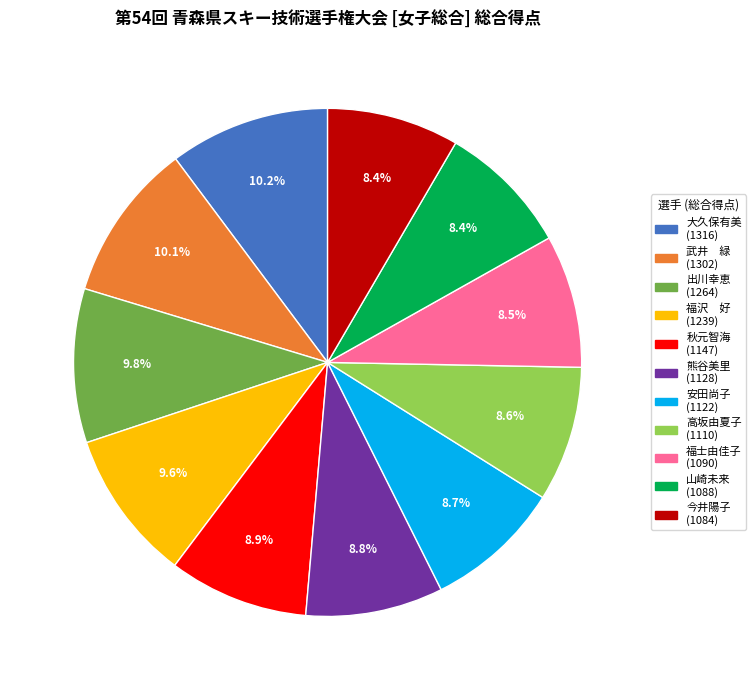

Combined, what portion of the pie is 山崎未来 and 出川幸恵?

18.2%